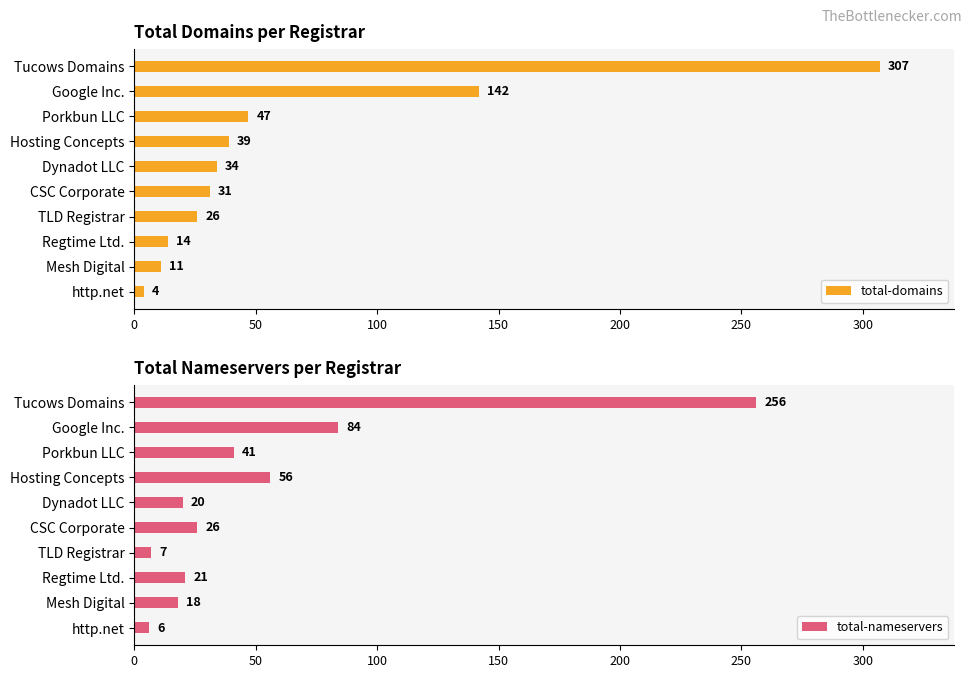

Where is total-domains nearest to the value 155?

Google Inc.